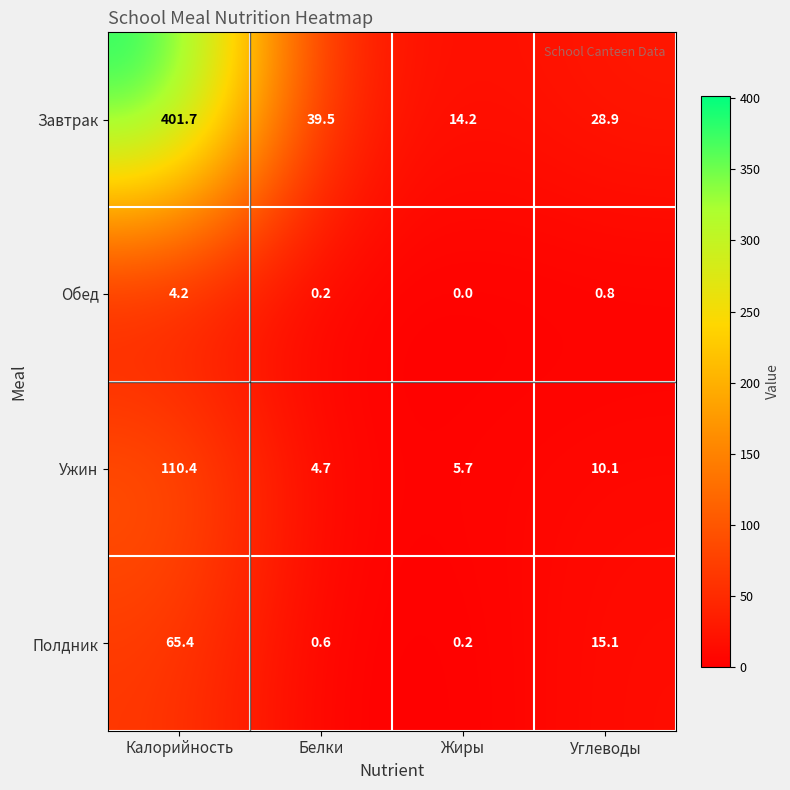

Which series has the largest range (max minus min)?

Завтрак